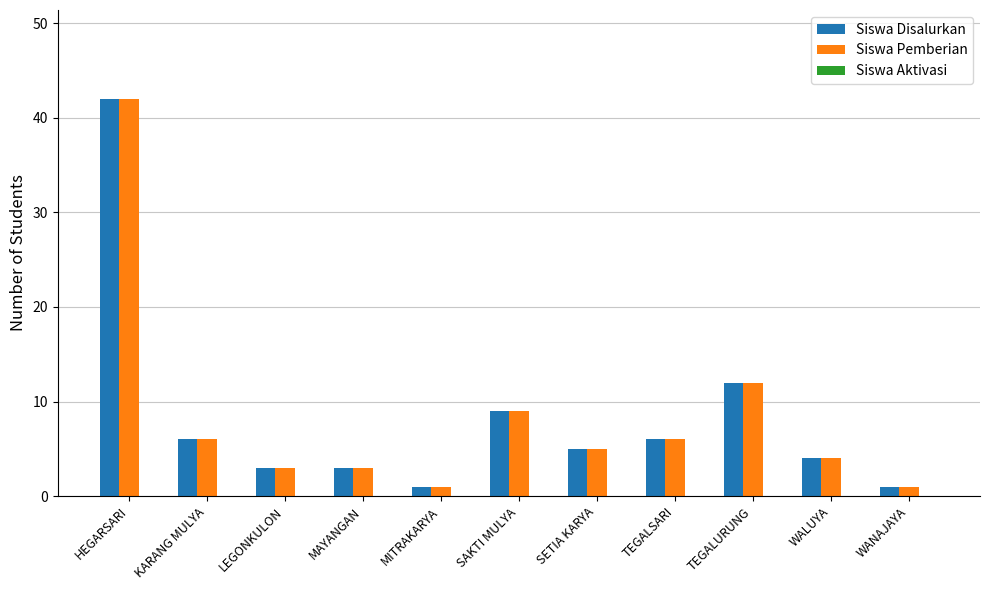

What is the difference between the maximum and minimum values in the Siswa Disalurkan series?

41